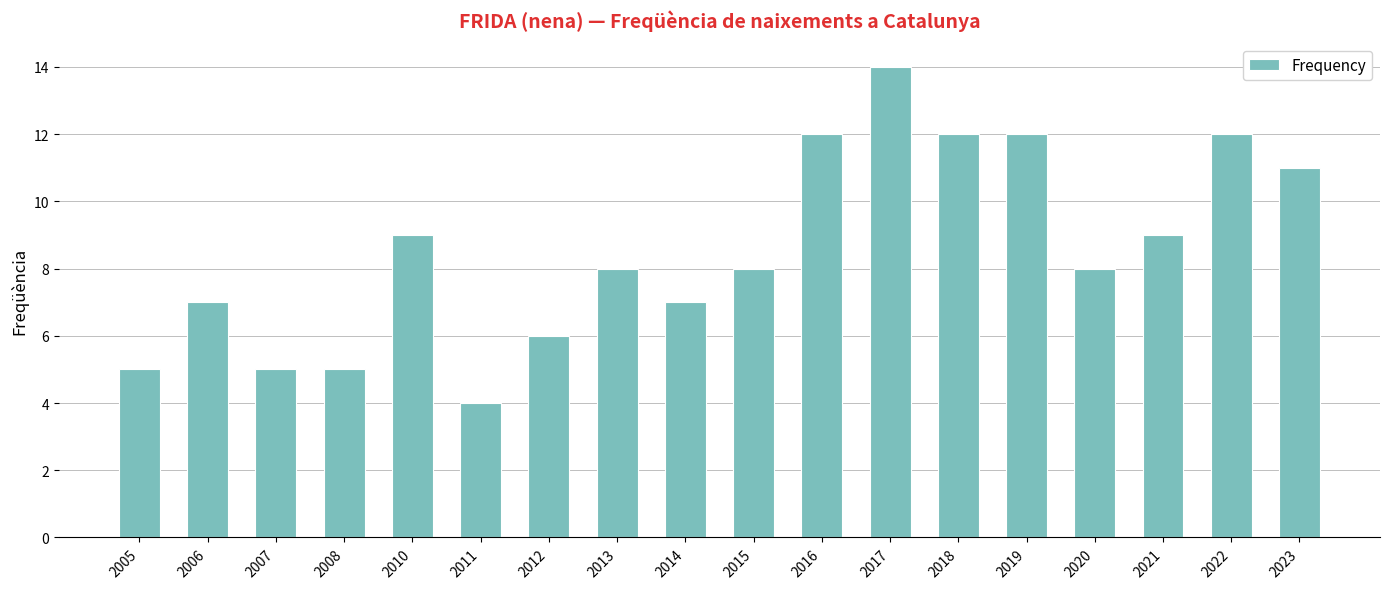

What is the value of the 16th bar from the left?

9